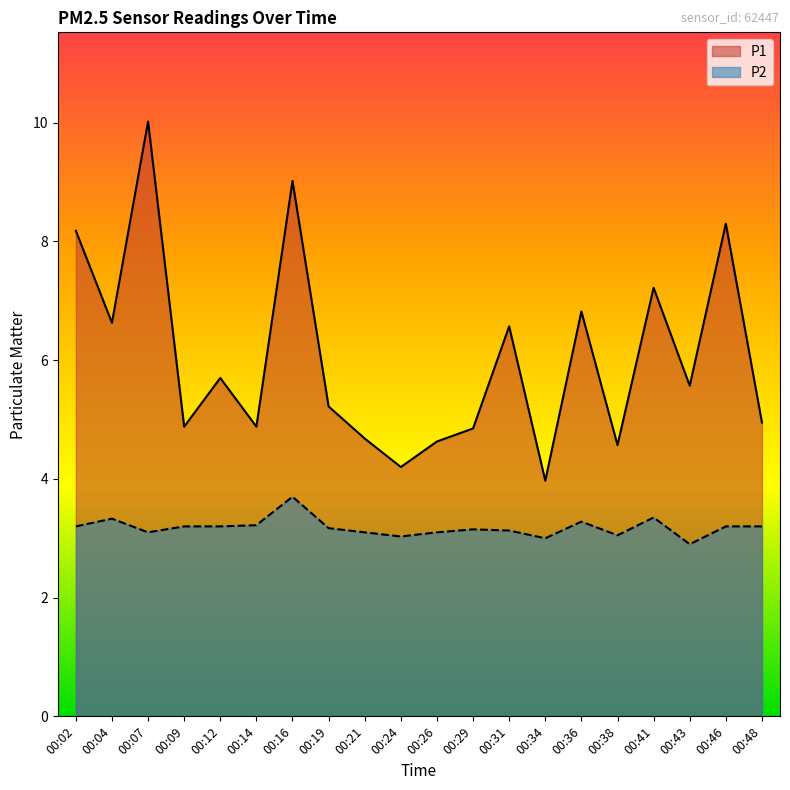

True or false: P1 and P2 cross at least once.

False